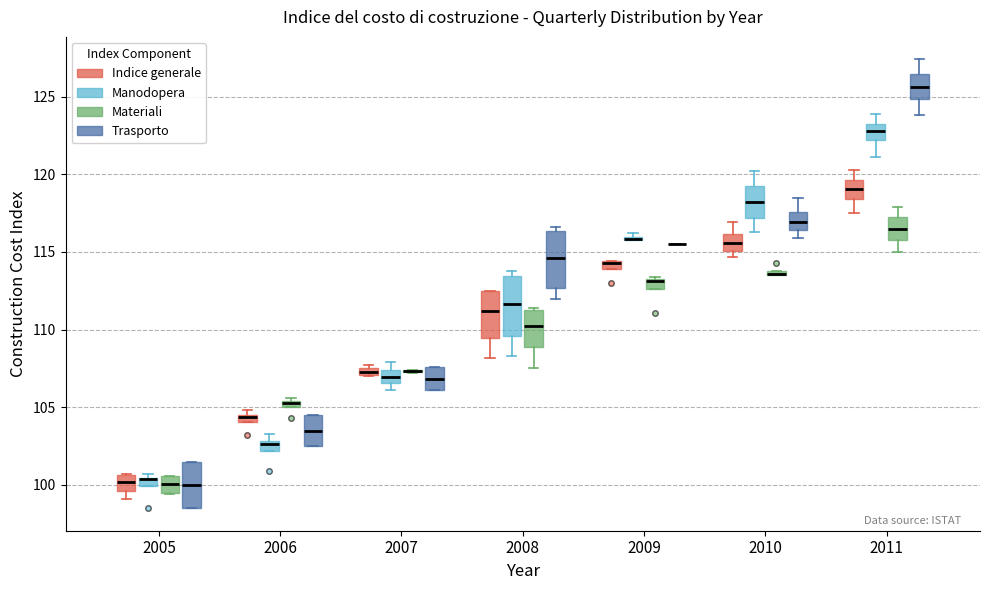

Where does the median line of the box for 2008 (Manodopera) sit on the y-axis? The values are not printed on the chart, so give them approximately, as read against the axis.

111.5